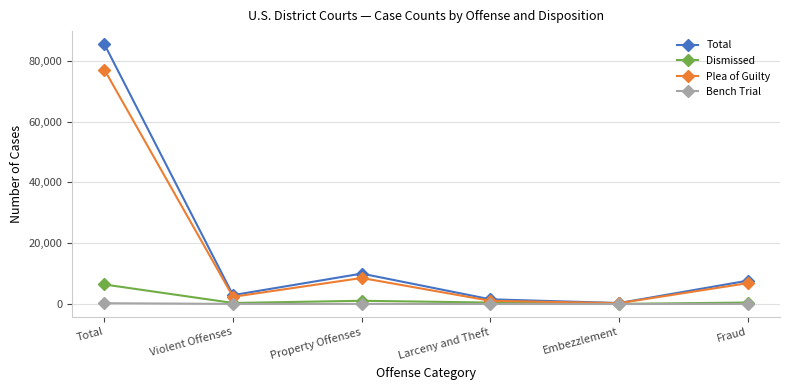

Is the value of Plea of Guilty at Fraud greater than the value of Dismissed at Fraud?

Yes